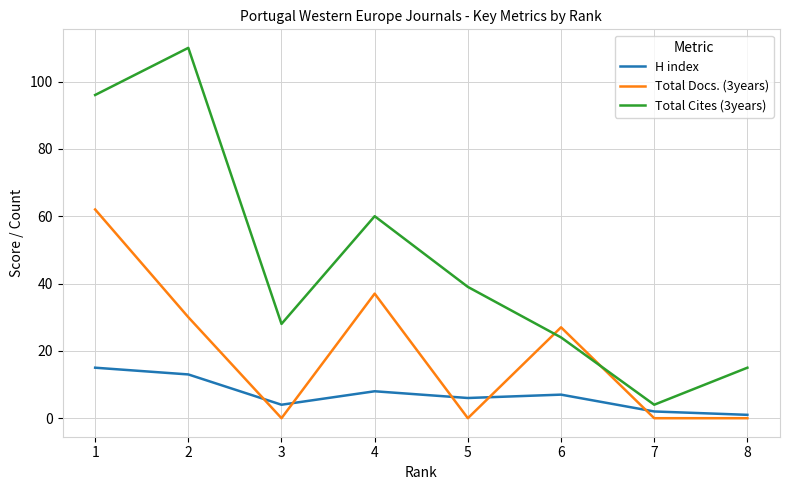

How many interior local peaks does the H index series have?

2